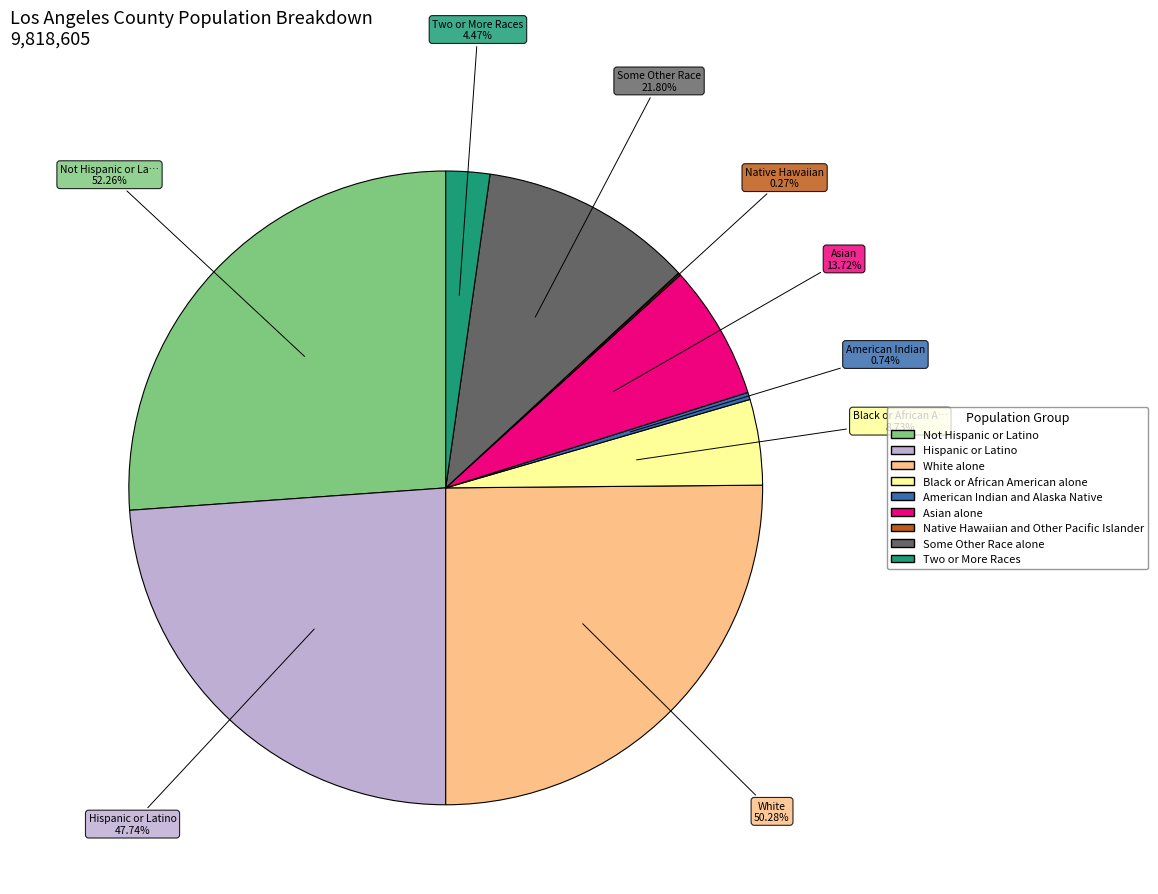

Is Black or African American alone the majority of the pie?

No